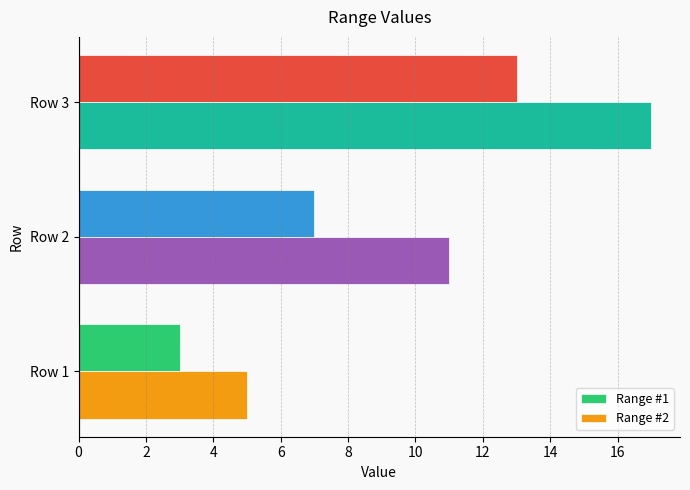

Which series has the widest spread of values?

Range #2